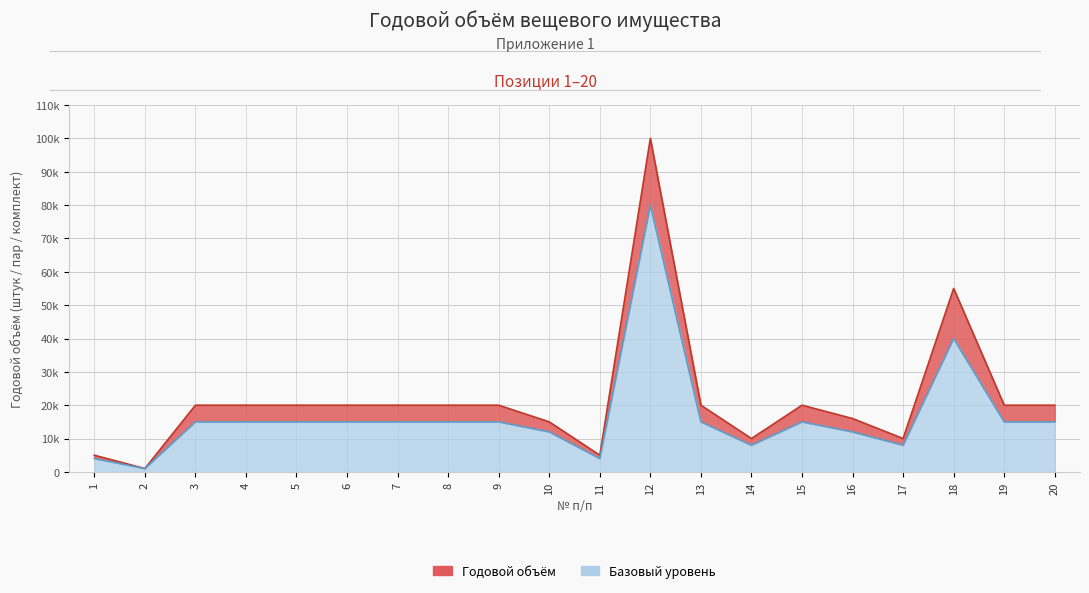

What is the sum of the Baseline values at 20 and 9?

30000